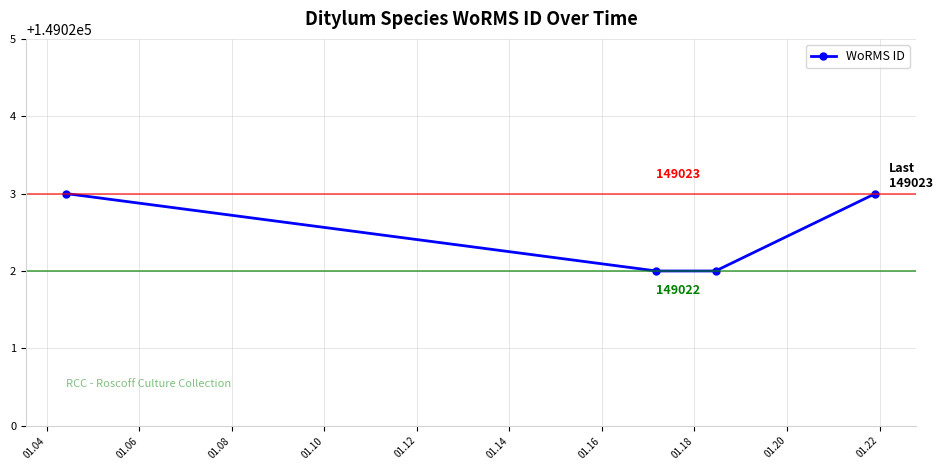

Reading left to right, list all the values displayed in this chart.

149023	149022	149022	149023